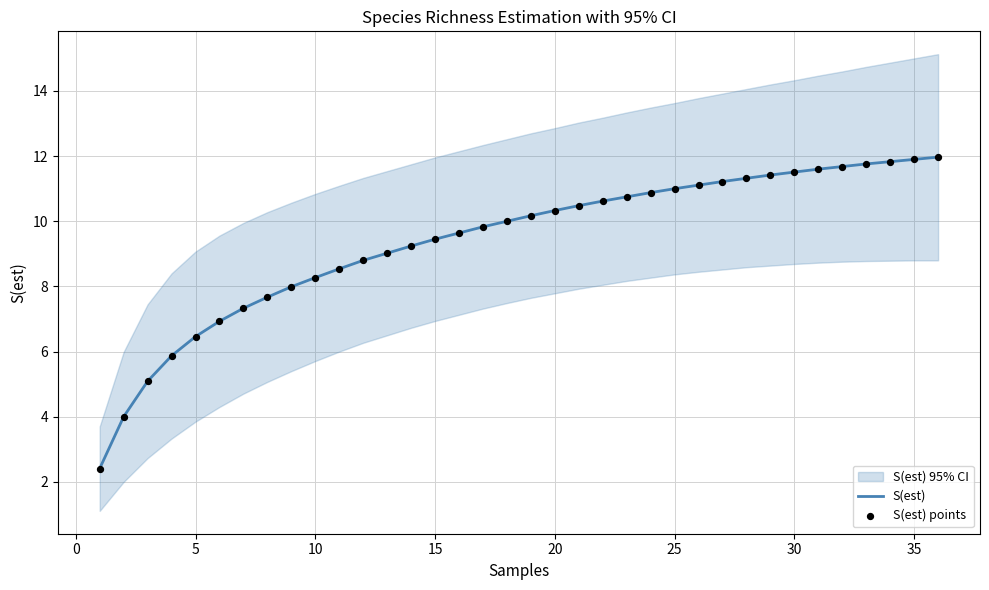

What is the highest value of the S(est) series?

12.0